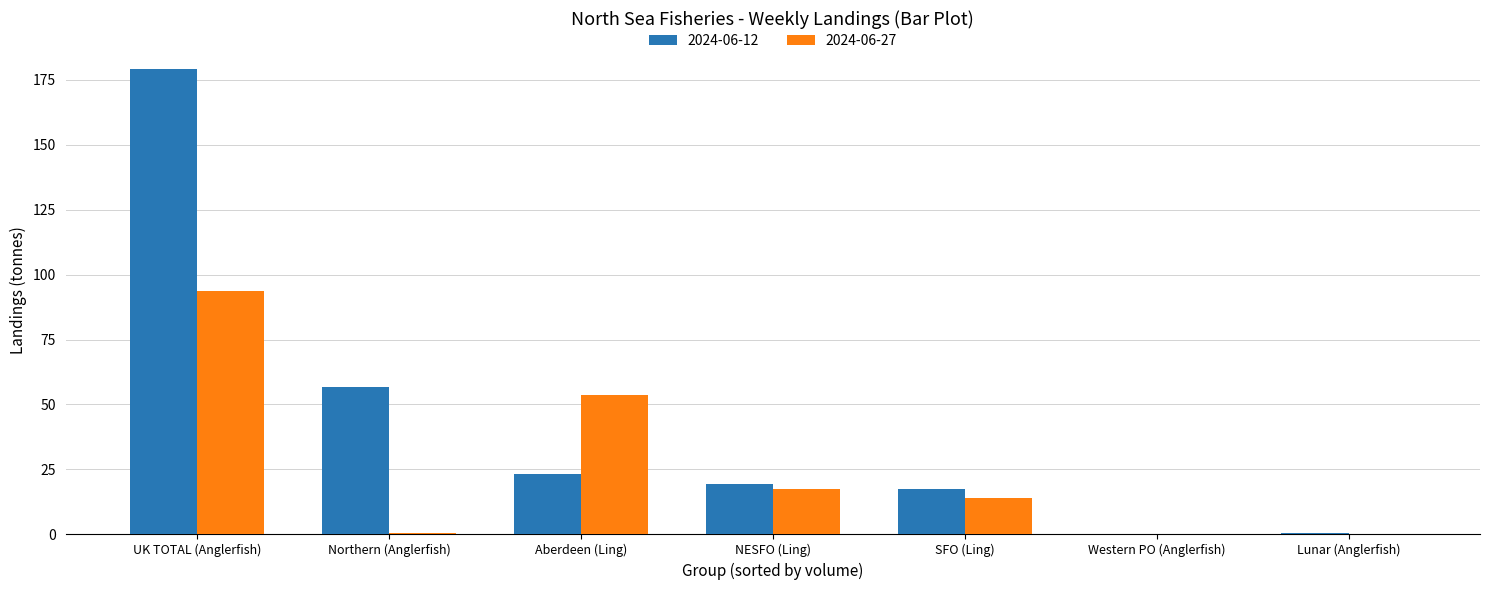

The value of 2024-06-12 at NESFO (Ling) is 19.5. True or false?

True